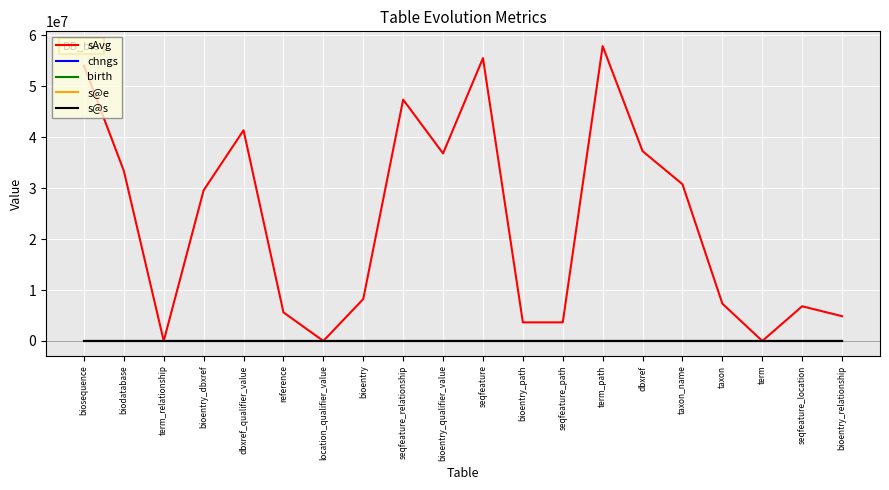

Which series has the largest total across all categories?

sAvg